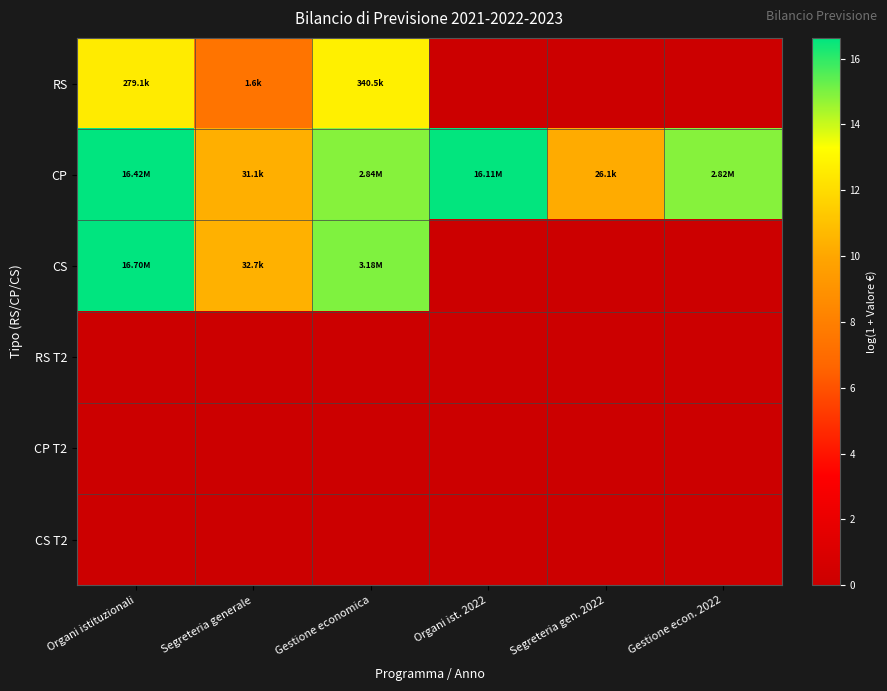

Reading left to right, transcribe all the data shown in this chart.

RS: Organi istituzionali=12.5	Segreteria generale=7.4	Gestione economica=12.7	Organi ist. 2022=0.0	Segreteria gen. 2022=0.0	Gestione econ. 2022=0.0
CP: Organi istituzionali=16.6	Segreteria generale=10.3	Gestione economica=14.9	Organi ist. 2022=16.6	Segreteria gen. 2022=10.2	Gestione econ. 2022=14.9
CS: Organi istituzionali=16.6	Segreteria generale=10.4	Gestione economica=15.0	Organi ist. 2022=0.0	Segreteria gen. 2022=0.0	Gestione econ. 2022=0.0
RS T2: Organi istituzionali=0.0	Segreteria generale=0.0	Gestione economica=0.0	Organi ist. 2022=0.0	Segreteria gen. 2022=0.0	Gestione econ. 2022=0.0
CP T2: Organi istituzionali=0.0	Segreteria generale=0.0	Gestione economica=0.0	Organi ist. 2022=0.0	Segreteria gen. 2022=0.0	Gestione econ. 2022=0.0
CS T2: Organi istituzionali=0.0	Segreteria generale=0.0	Gestione economica=0.0	Organi ist. 2022=0.0	Segreteria gen. 2022=0.0	Gestione econ. 2022=0.0